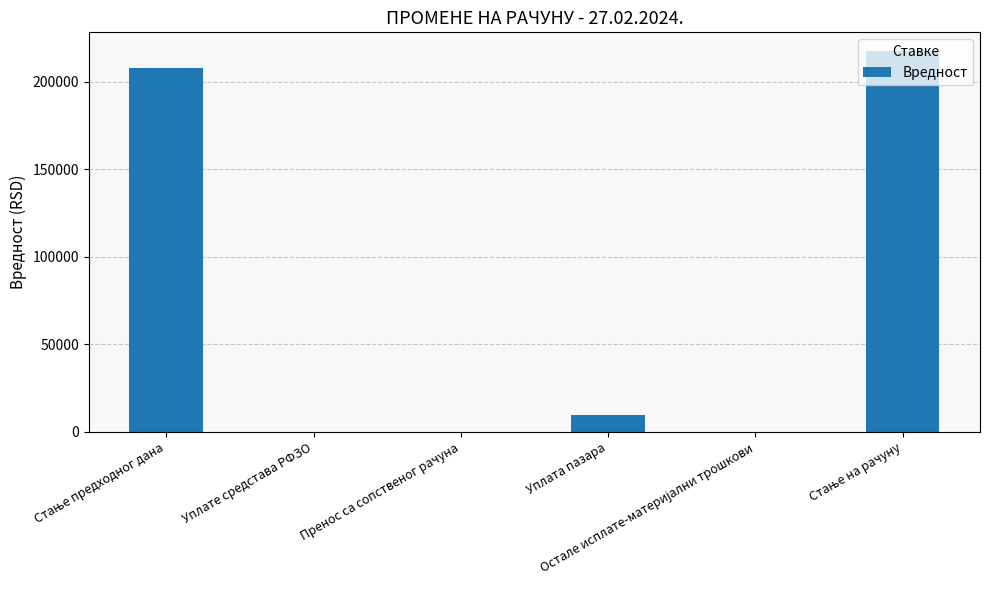

How many series are shown in this chart?

1